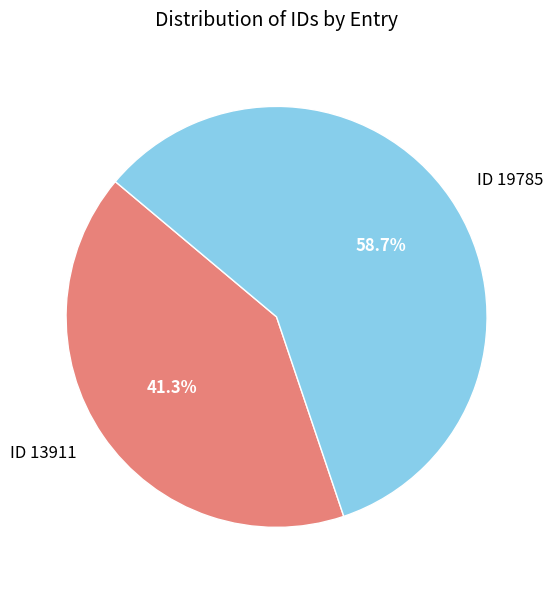

What is the total percentage of ID 19785 and ID 13911?

100.0%